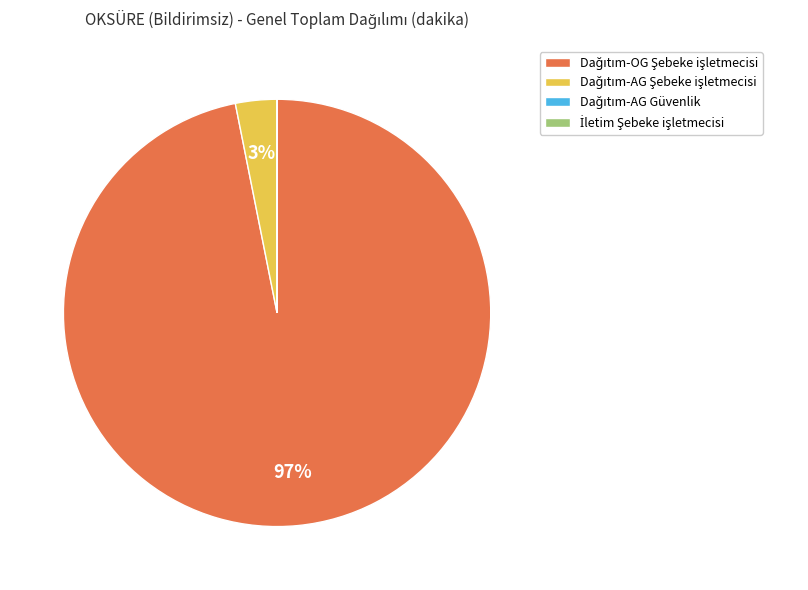

To the nearest percent, what is the difference between the largest and smallest slice percentages?

97%